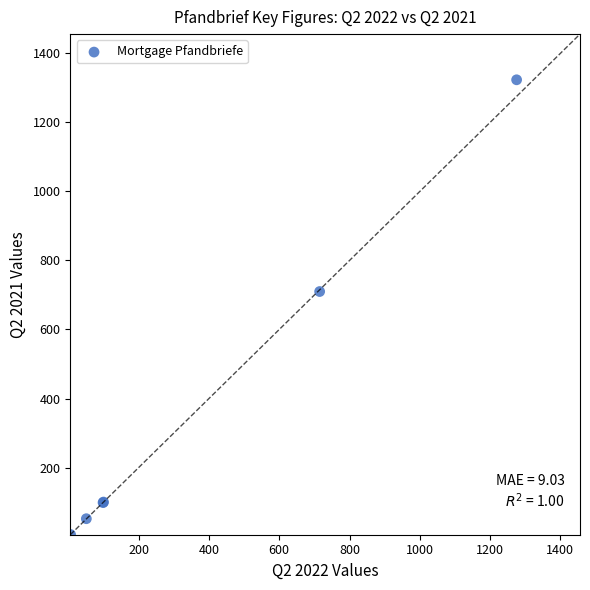

What Y value in the scatter plot is closest to 664?

710.0